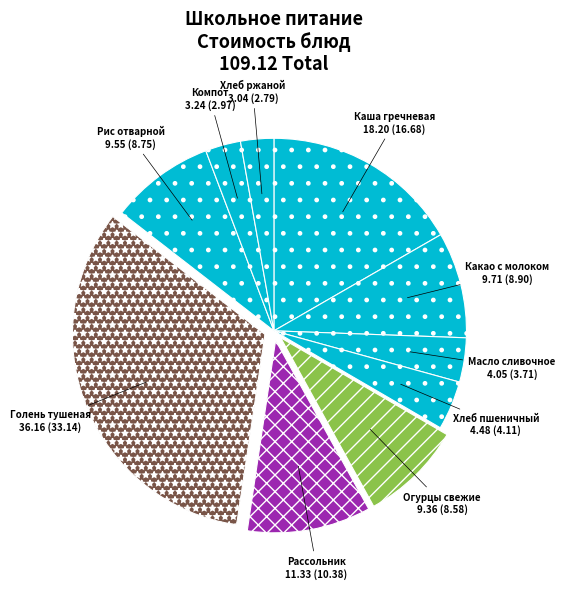

Is Хлеб пшеничный the majority of the pie?

No